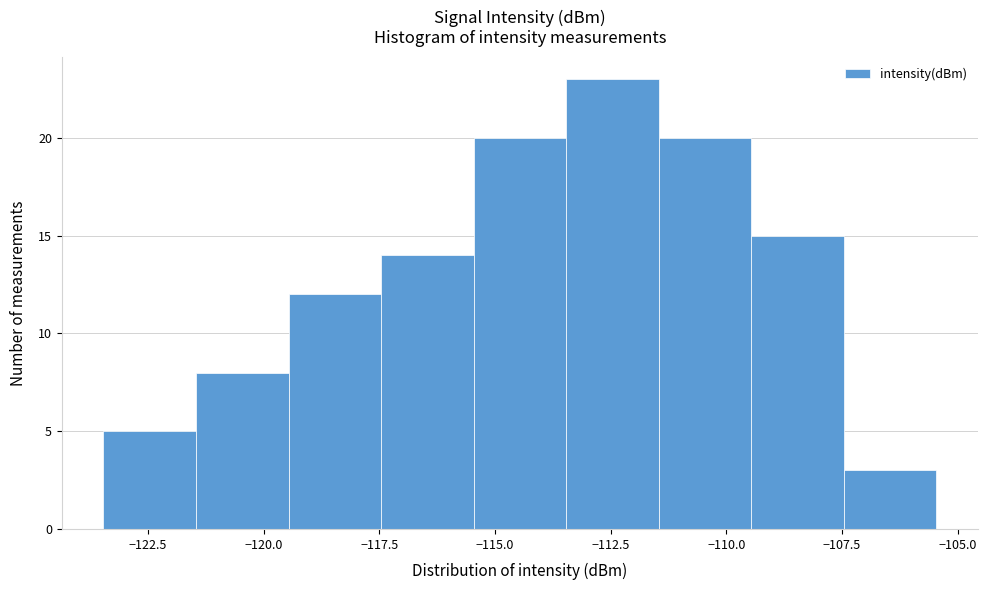

What is the height of the bar covering -115.5 to -113.5 on the x-axis? Neither the bar edges nor the heights are printed on the chart, so give them approximately, as read against the axes.

20